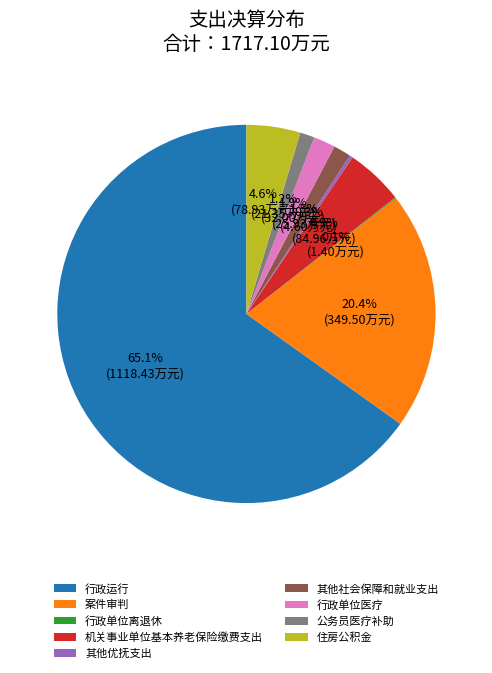

What portion of the pie excludes 住房公积金?

95.4%